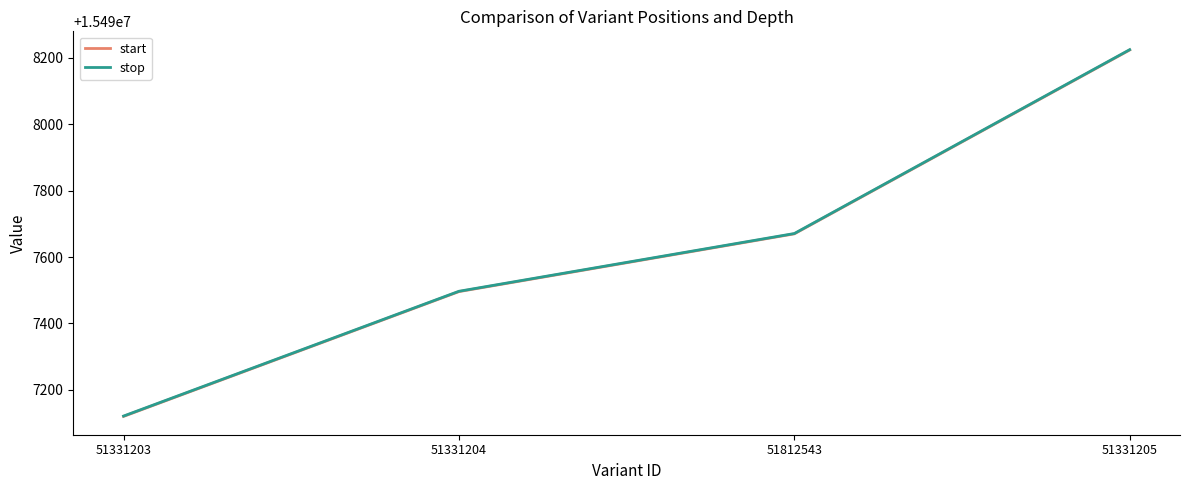

Reading right to left, what are all the values shown in this chart?

start: 51331205=15498224	51812543=15497670	51331204=15497496	51331203=15497120
stop: 51331205=15498225	51812543=15497671	51331204=15497497	51331203=15497121